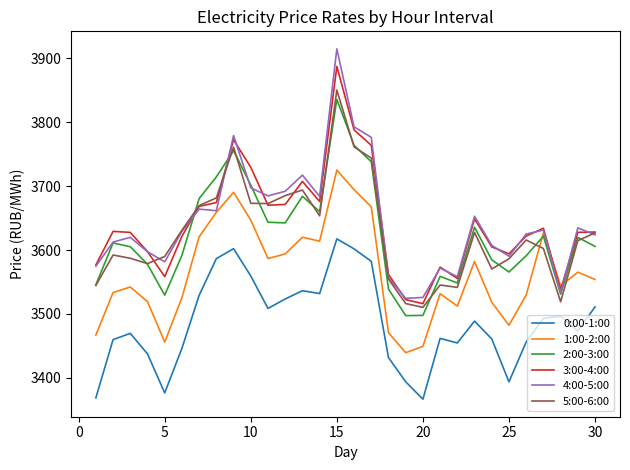

Which series has the largest range (max minus min)?

4:00-5:00